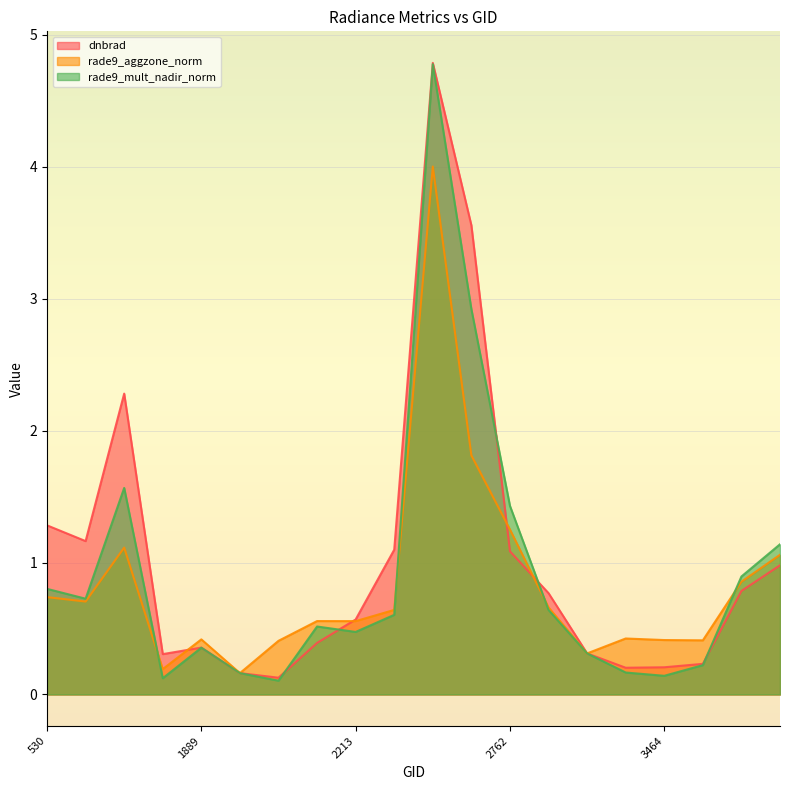

How many series are shown in this chart?

3